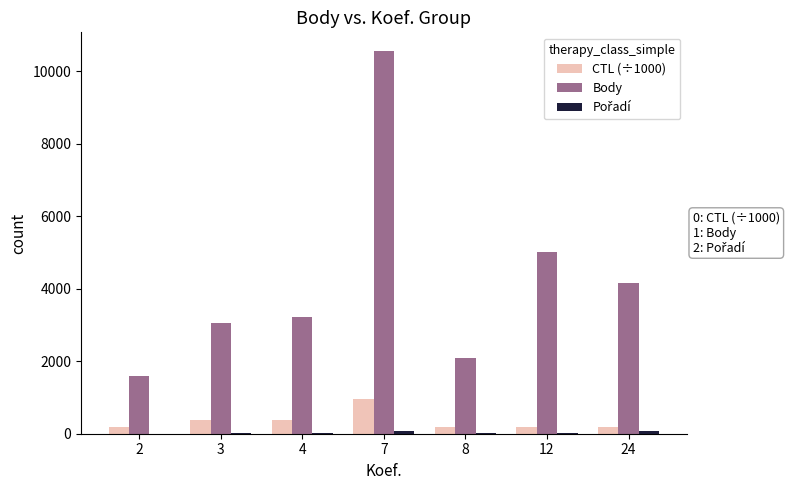

At which category is the sum across all series the highest?

7